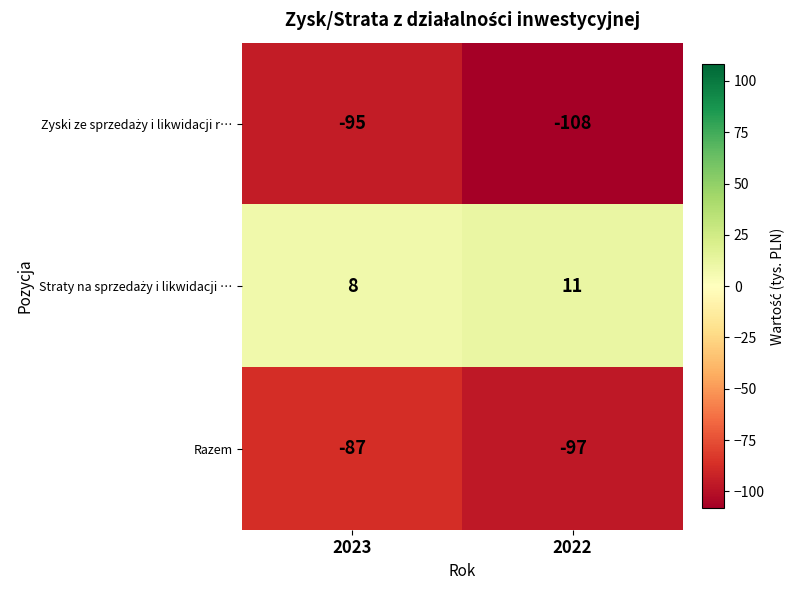

What is the total value across all series at 2022?

-194